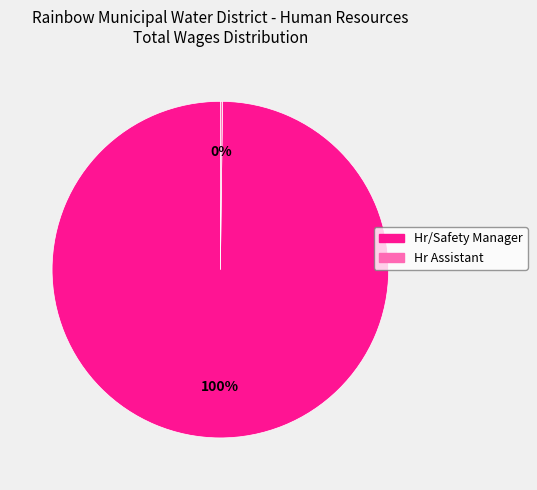

Is it true that Hr/Safety Manager is 100% of the pie?

True